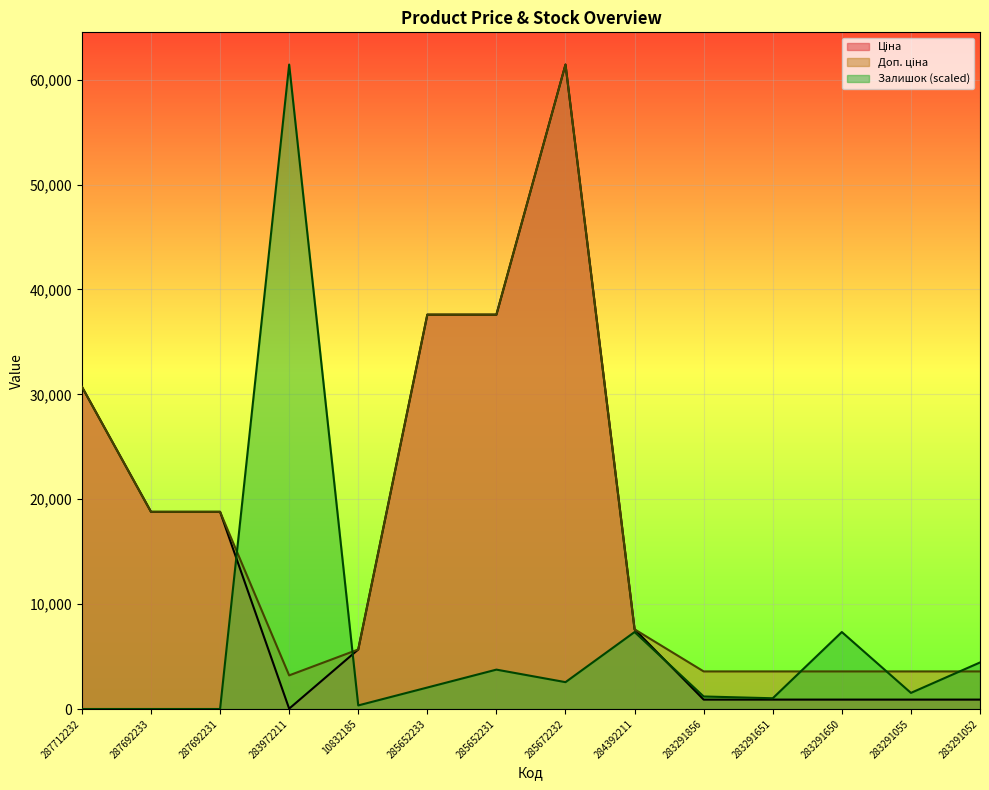

Does the chart display data point markers on the line(s)?

No